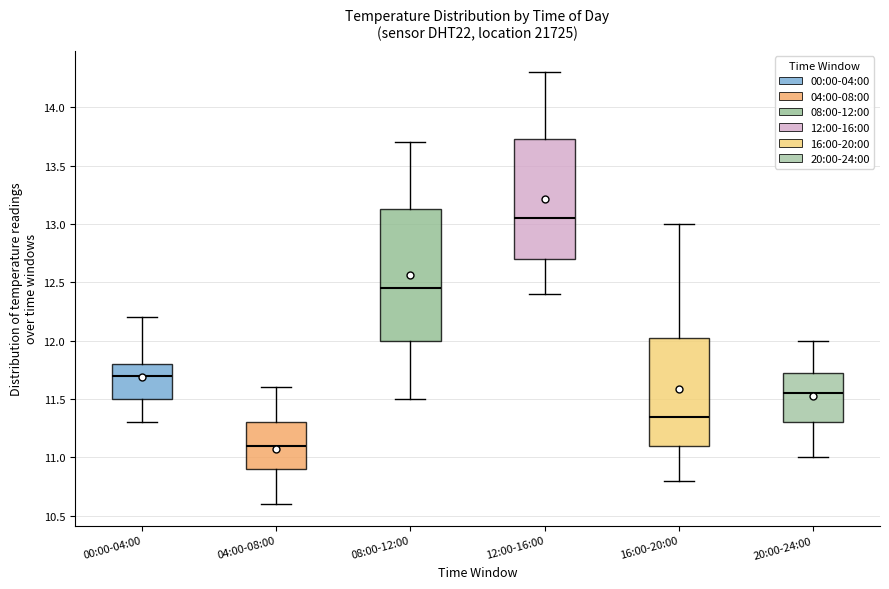

Which box is the tallest, from its lower edge to its upper edge?

08:00-12:00